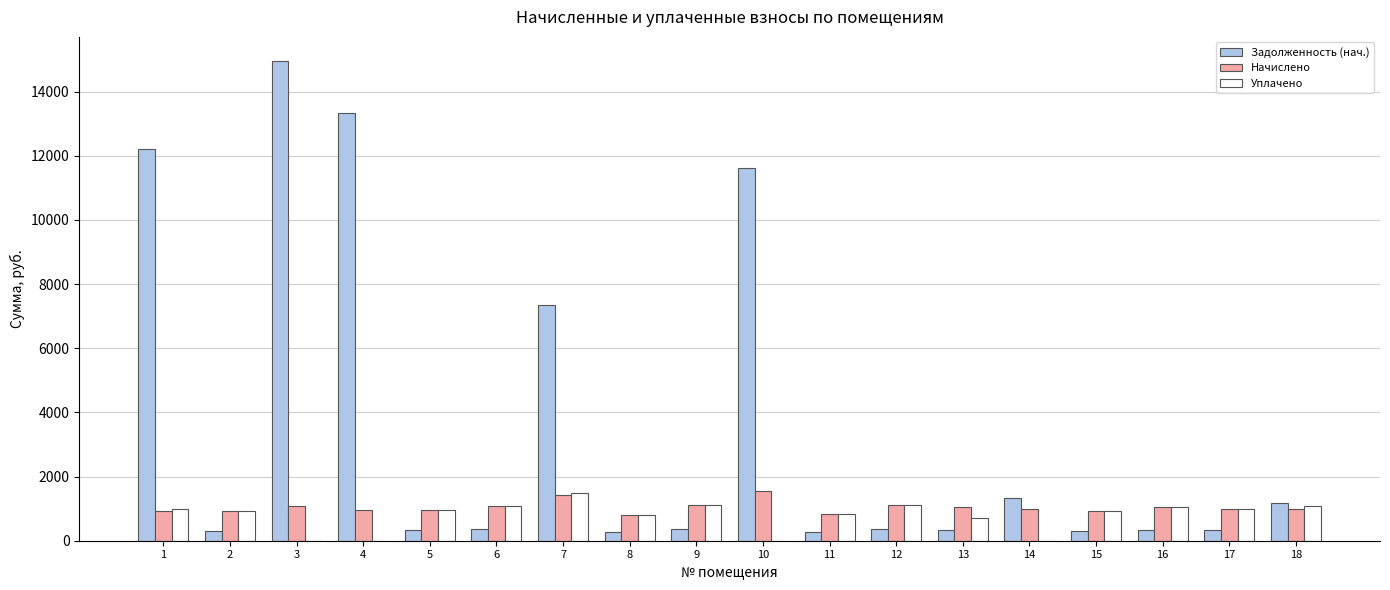

What is the sum of all Задолженность (нач.) values?

65580.5